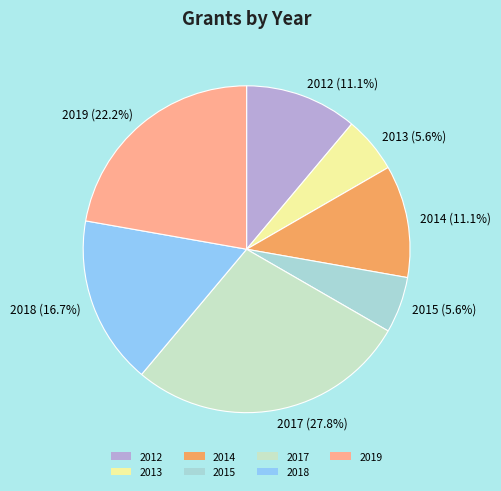

What portion of the pie excludes 2017?

72.2%